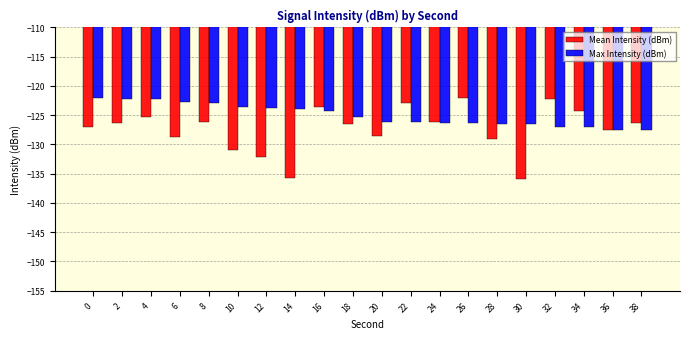

List the series in order of their overall mean, highest first.

Max Intensity (dBm), Mean Intensity (dBm)